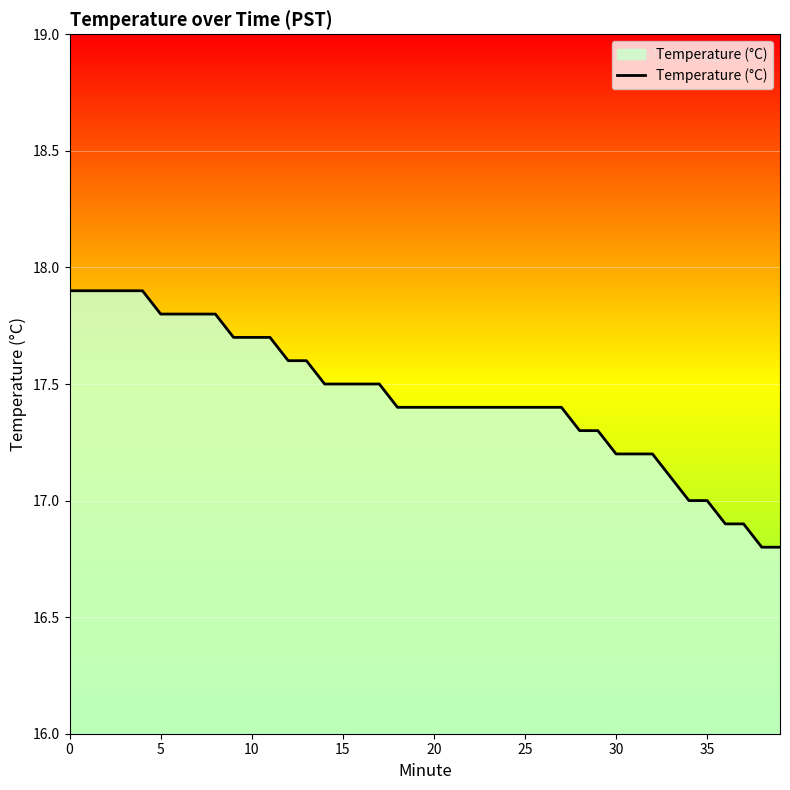

Count the number of data series in this chart.

1